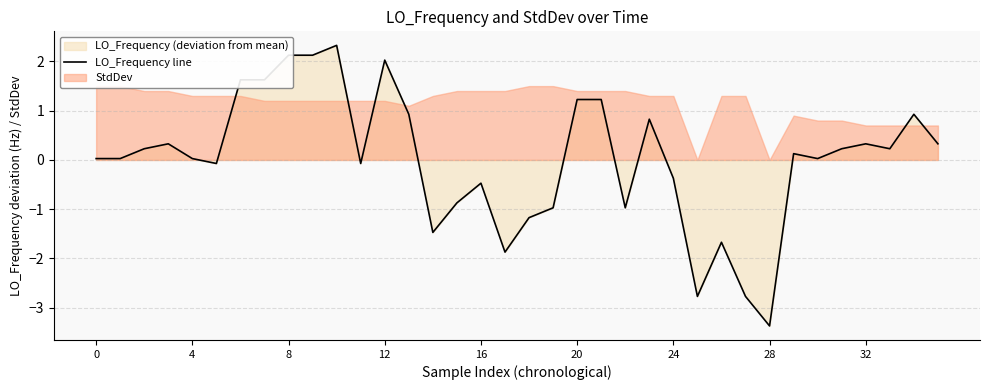

How many values exceed 0?

22